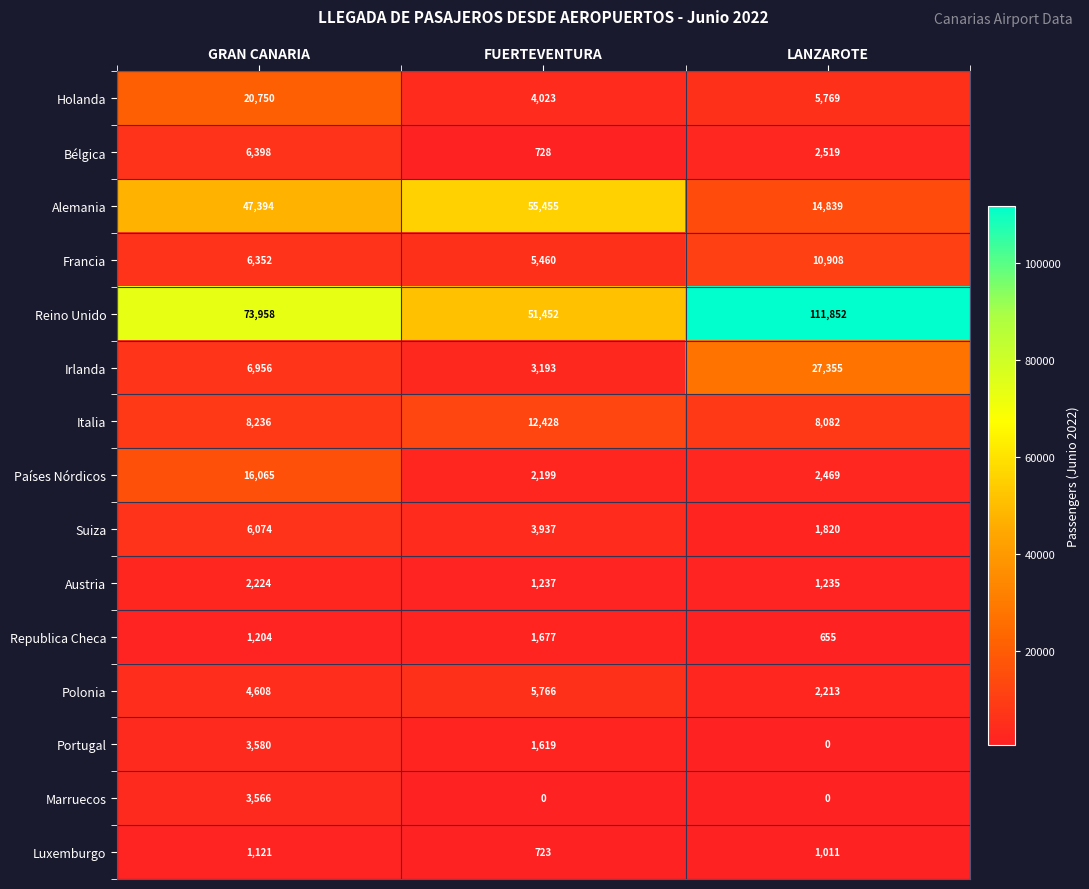

The Marruecos series shows -2324 at FUERTEVENTURA. True or false?

False